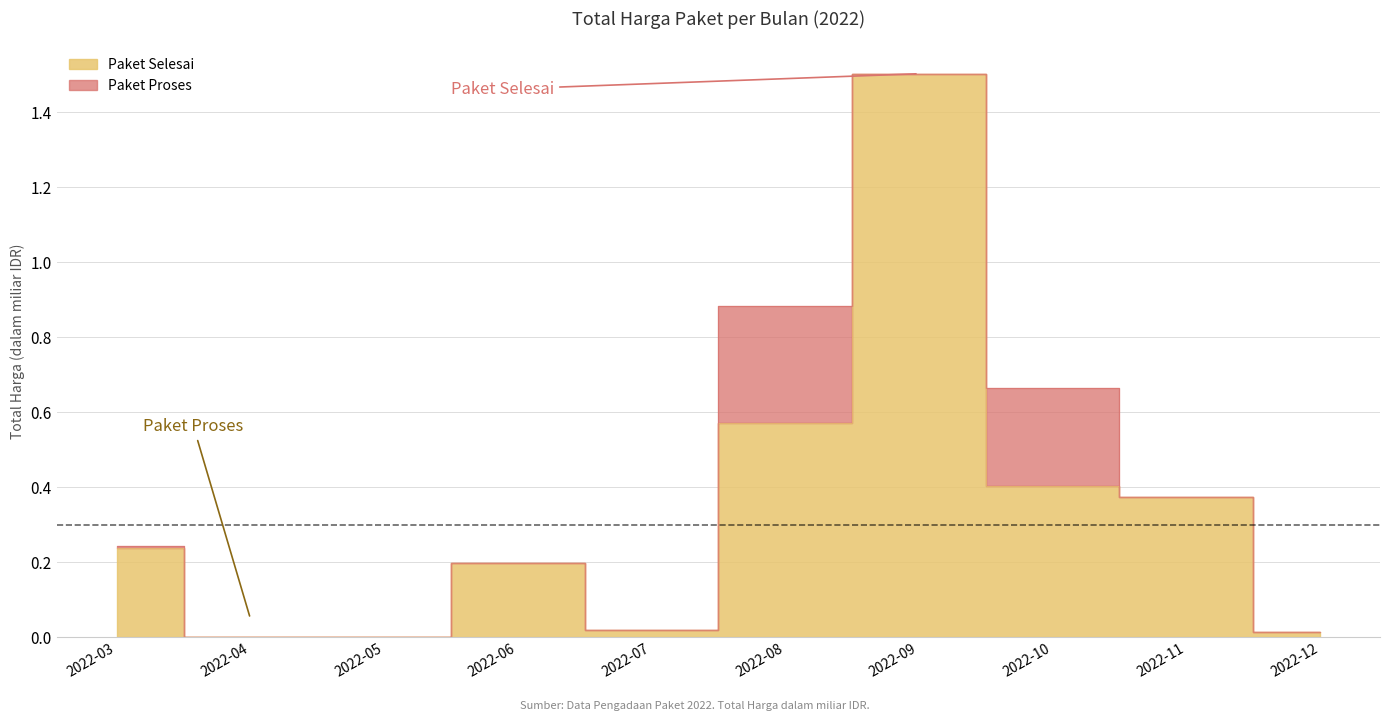

Where is the first local maximum?

2022-06